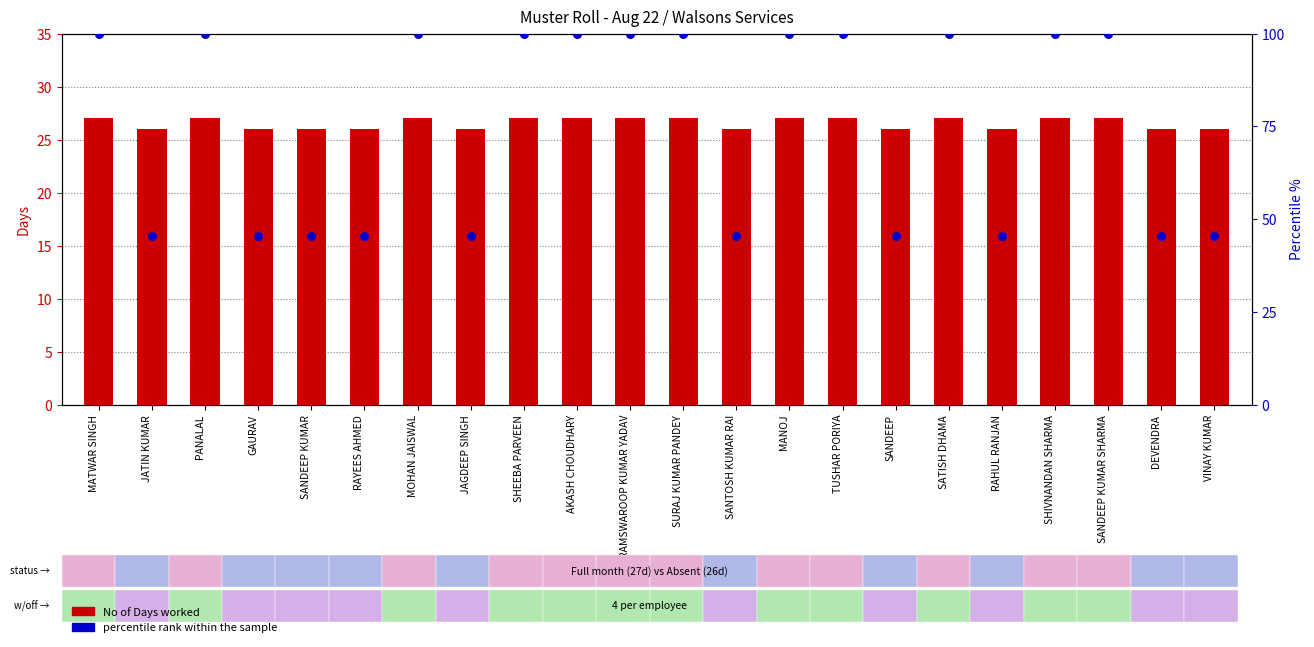

What is the total value across all series at DEVENDRA?

71.5